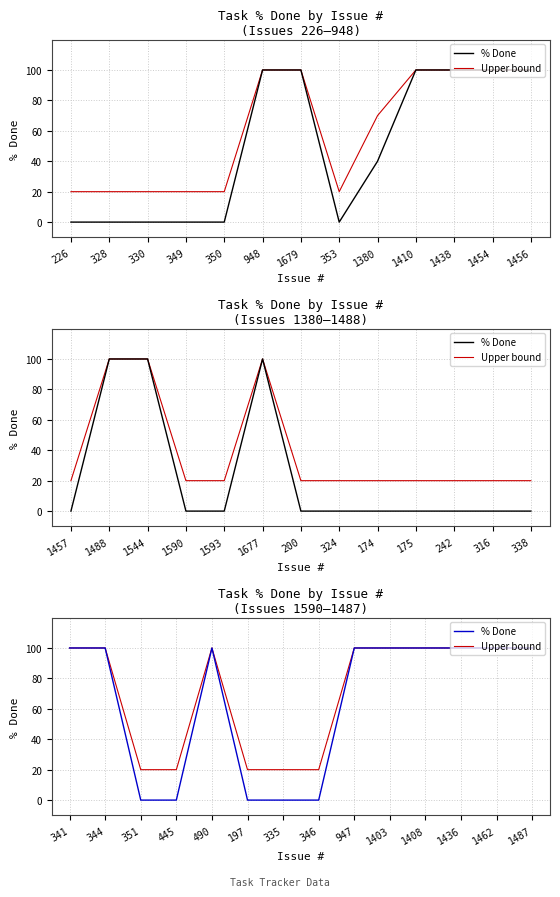

How many series are shown in this chart?

2